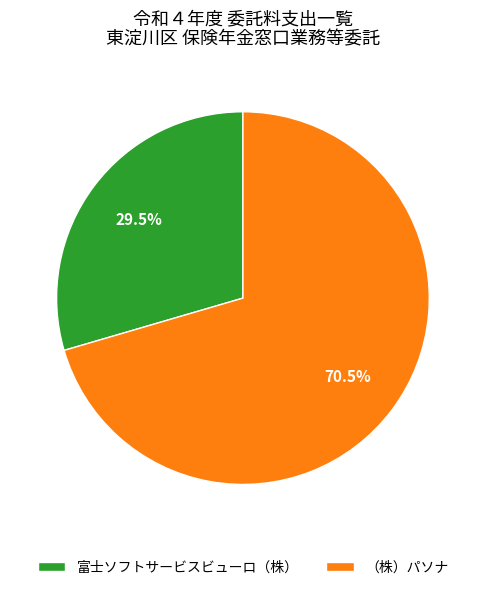

Which has a higher value, （株）パソナ or 富士ソフトサービスビューロ（株）?

（株）パソナ